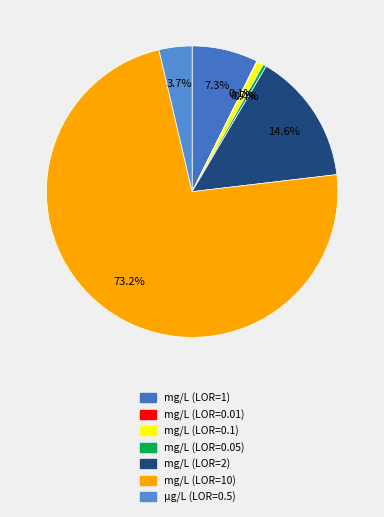

To the nearest percent, what portion does mg/L (LOR=2) represent?

15%